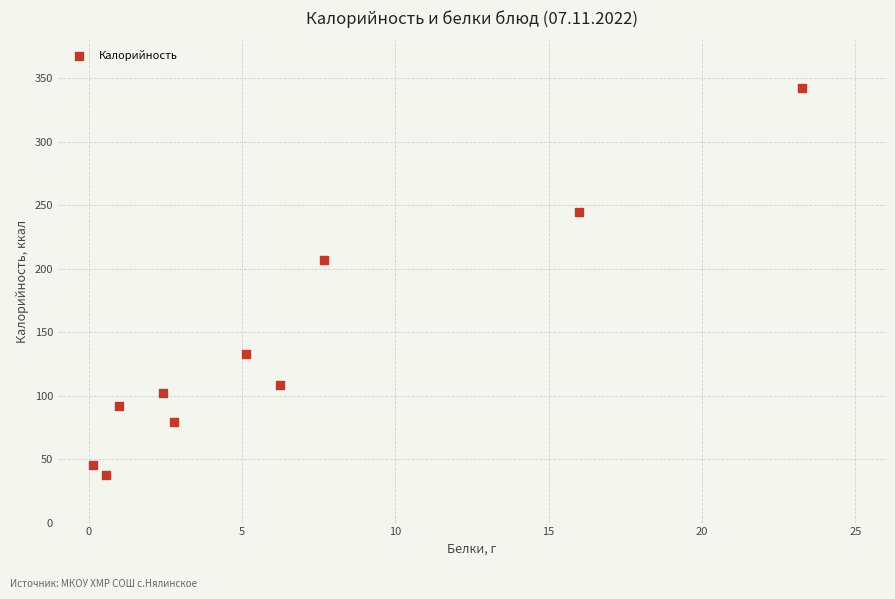

What Y value in the scatter plot is closest to 190?

206.8